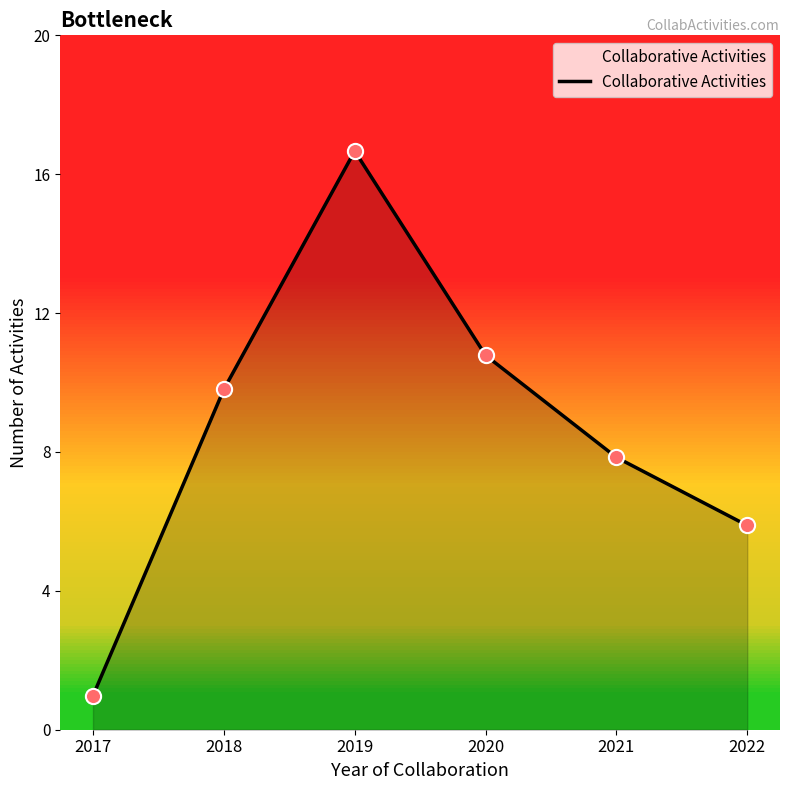

What is the change in value from 2019 to 2022?

-11